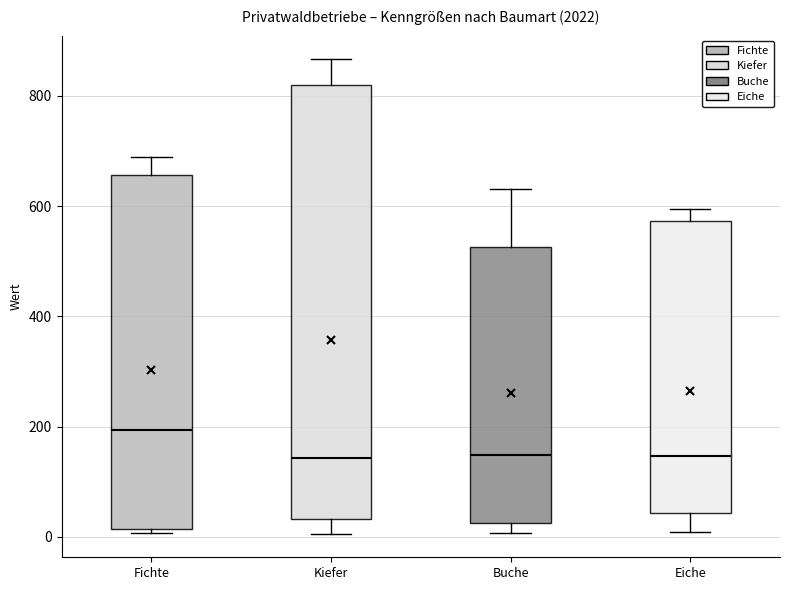

Which box's median line is the highest?

Fichte